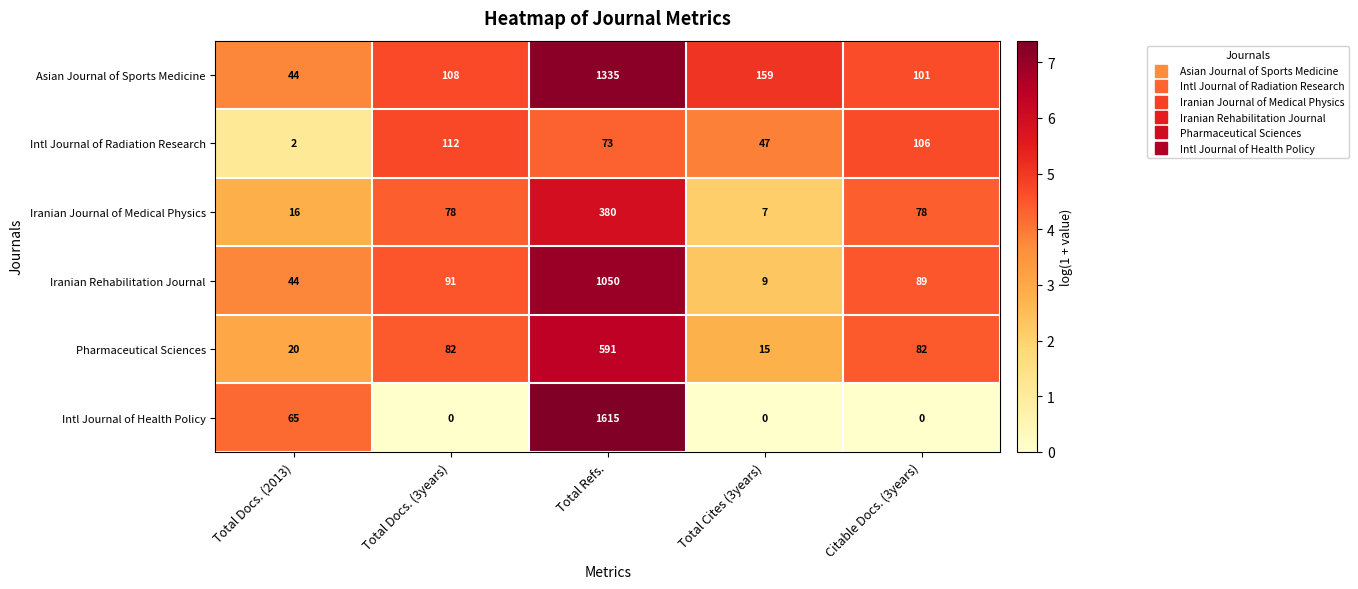

True or false: Iranian Journal of Medical Physics has a value of 11 at Total Cites (3years).

False